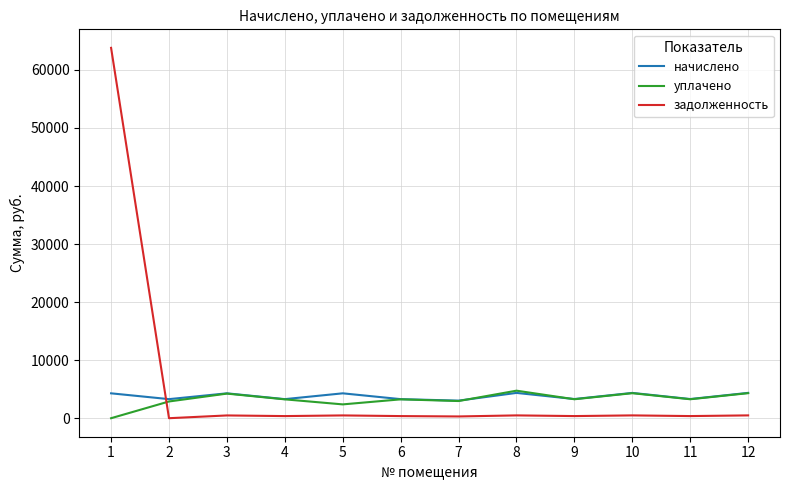

At which category is the sum across all series the highest?

1